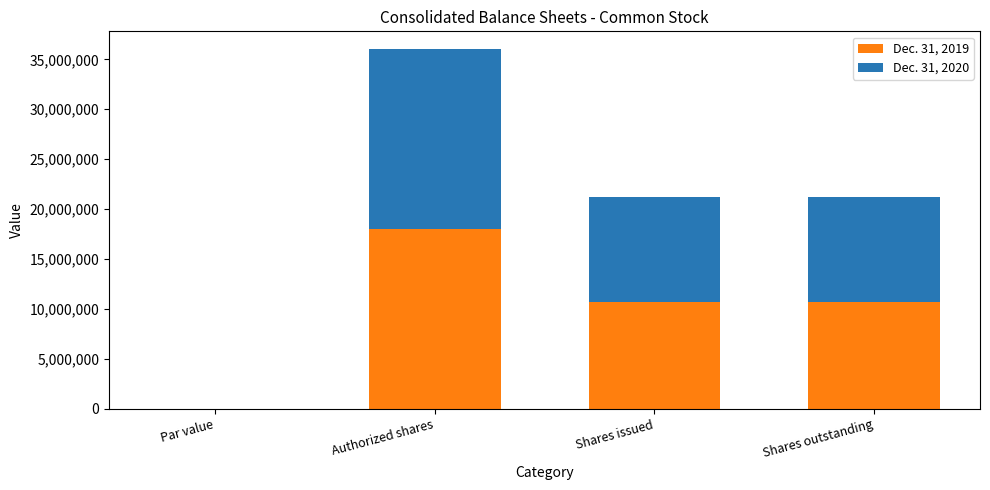

At which category is the sum across all series the highest?

Authorized shares